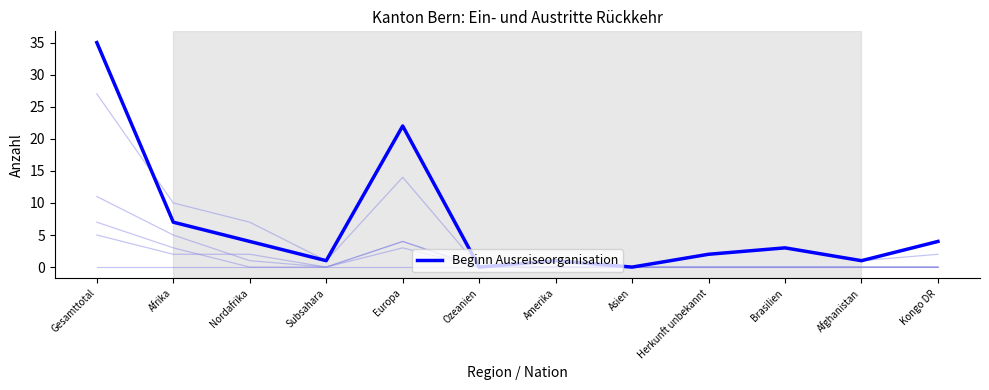

What position from the right is Subsahara?

9